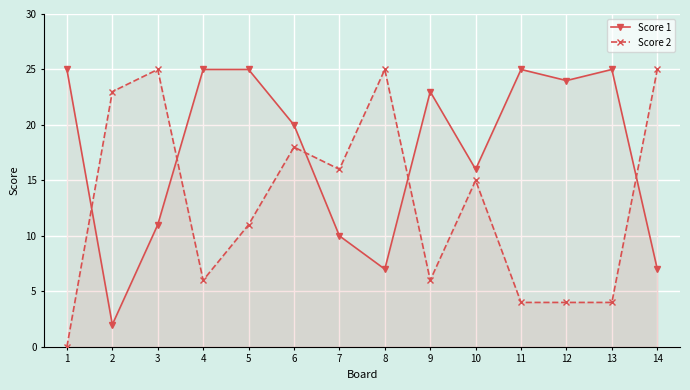

The value of Score 2 at 3 is 25. True or false?

True